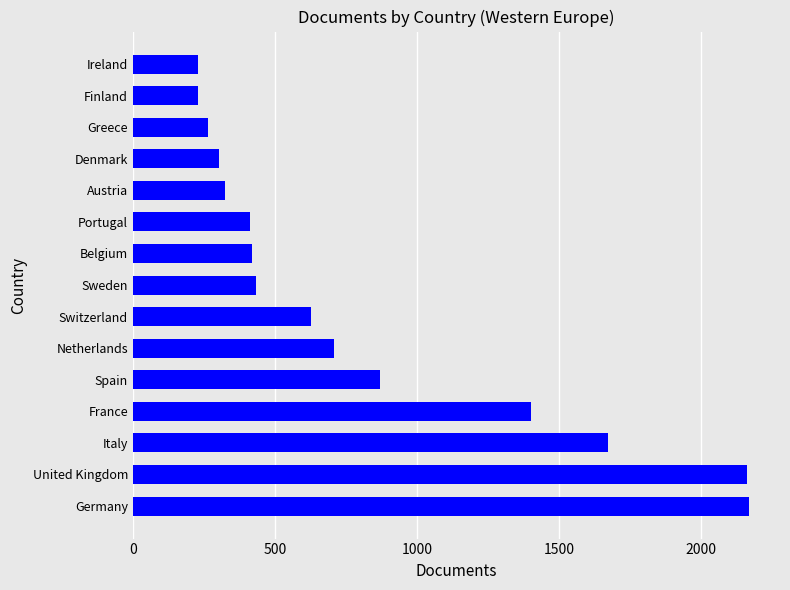

What is the maximum value shown in the chart?

2168